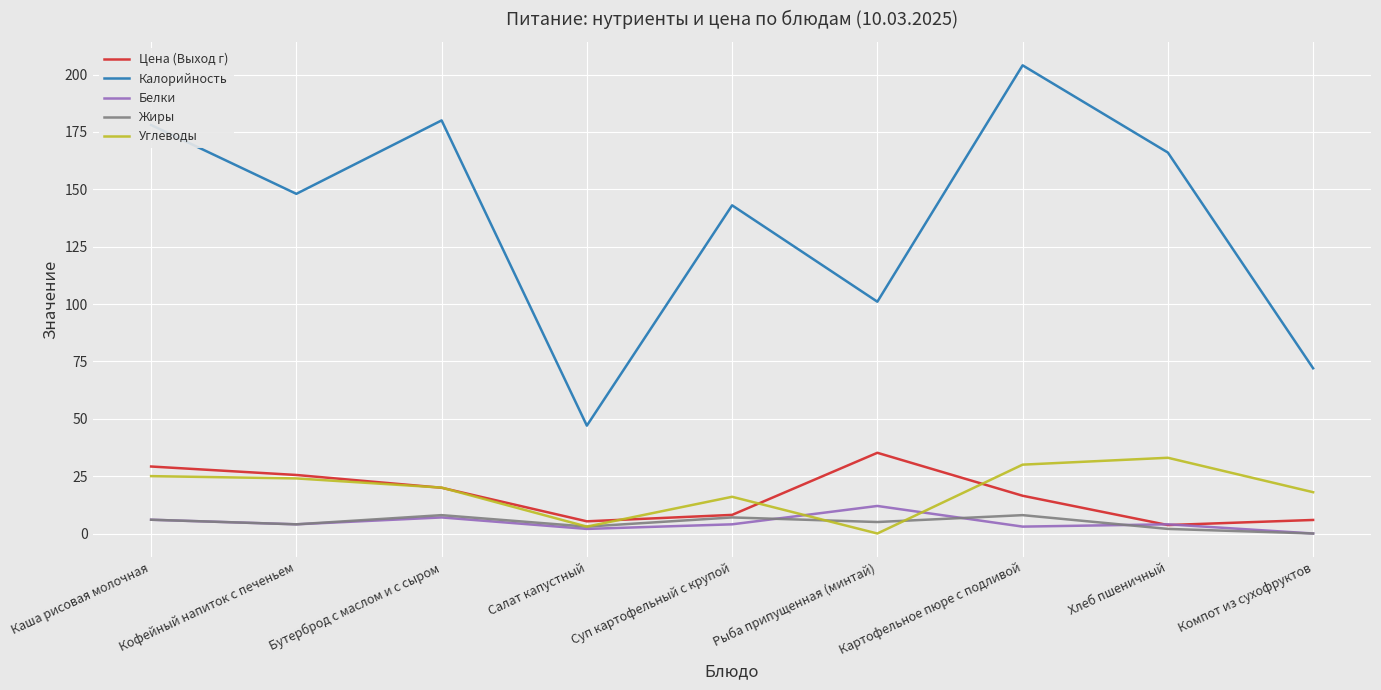

At which label does Калорийность first exceed 148?

Каша рисовая молочная